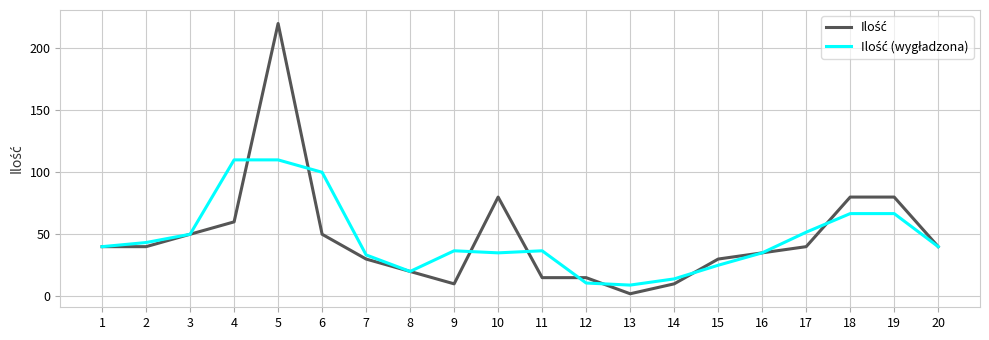

At which category is the sum across all series the highest?

5